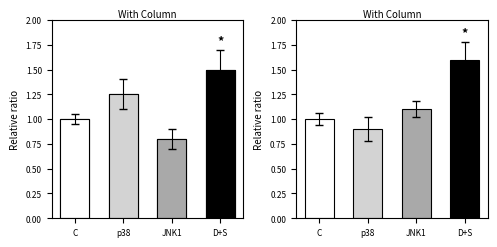

What is the average value?

1.1